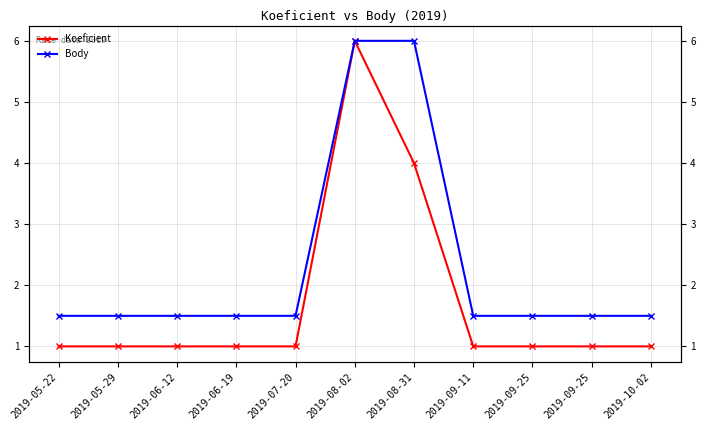

Between 2019-10-02 and 2019-07-20, which is larger?

2019-10-02